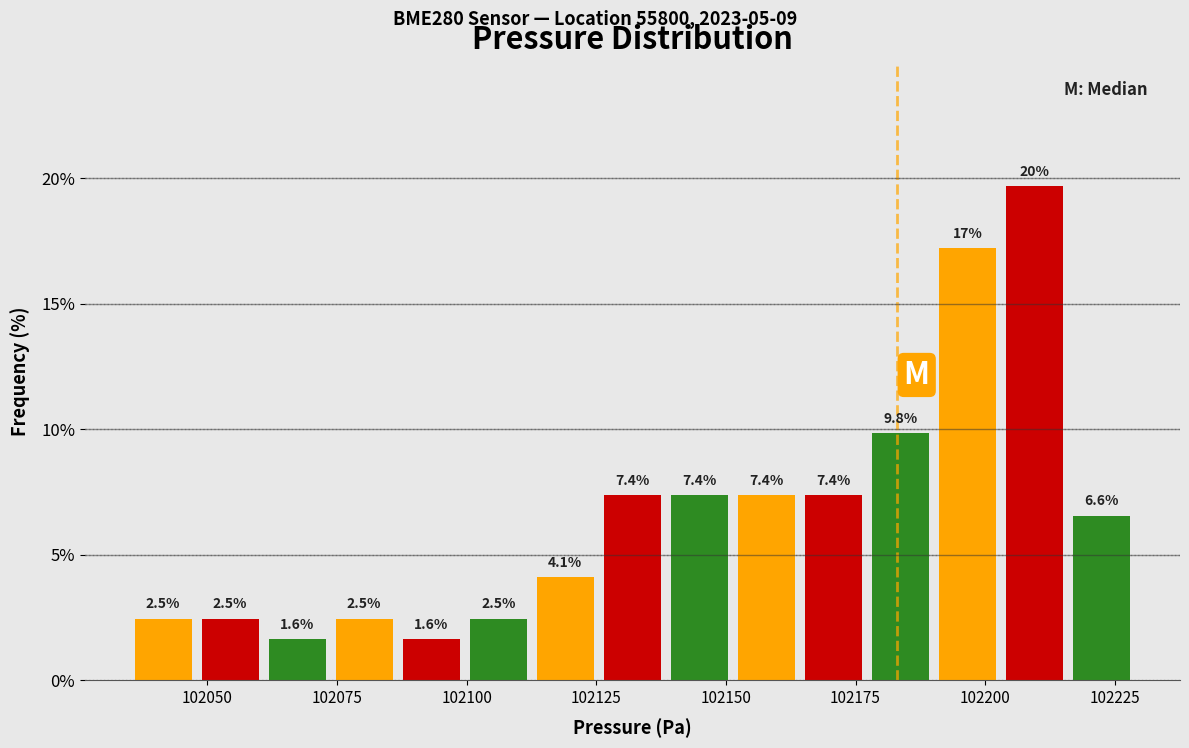

Read against the x-axis, roughly where is the centre of the tallest bar?

102210